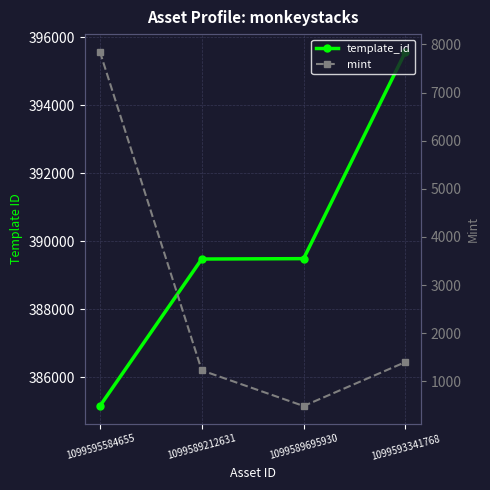

True or false: mint and template_id cross at least once.

False